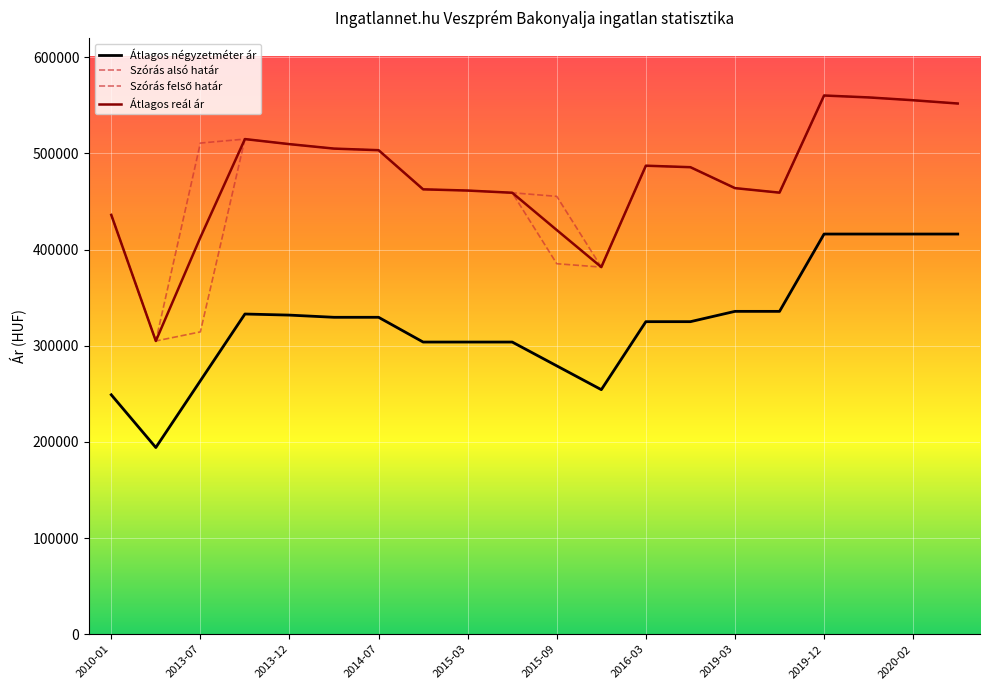

Does the chart display data point markers on the line(s)?

No